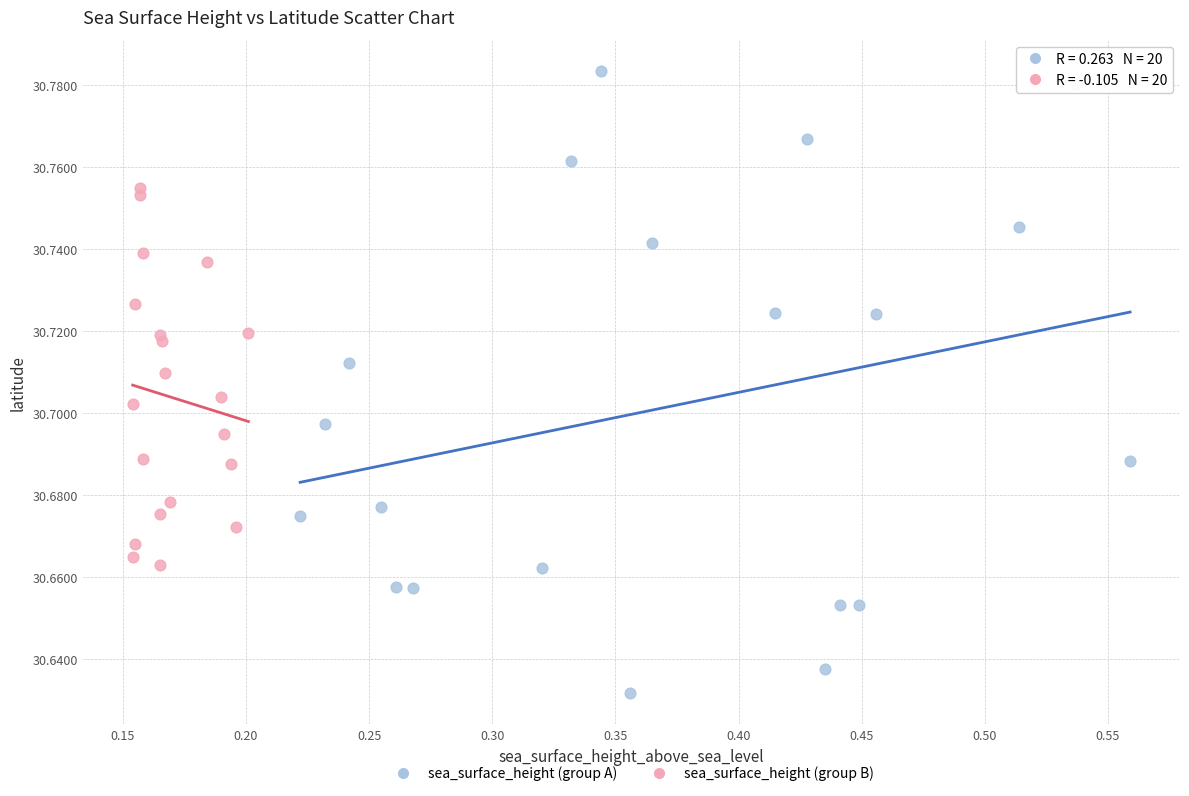

Which series reaches the maximum Y coordinate?

sea_surface_height (group A)